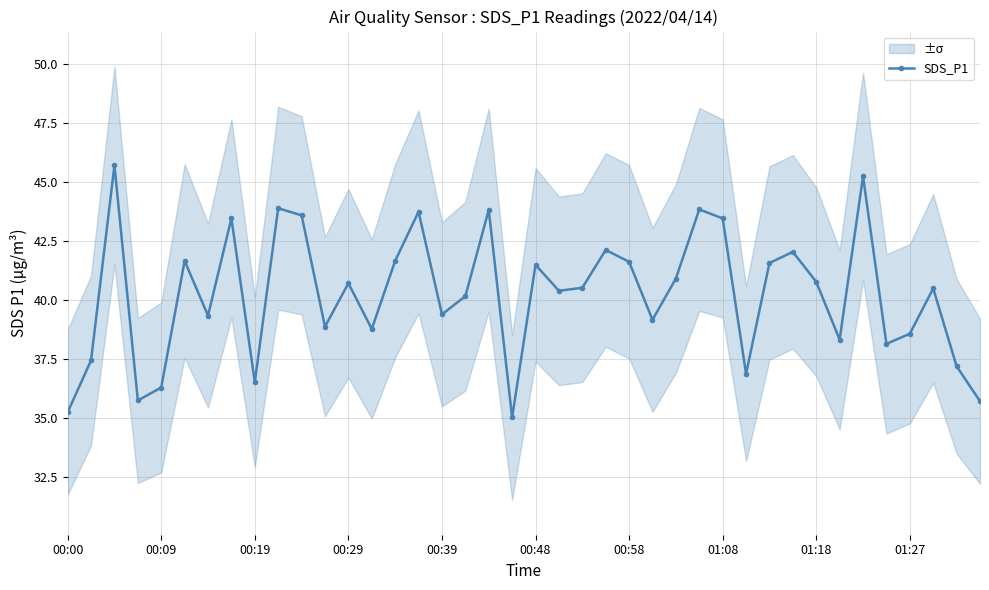

What is the greatest value displayed?

45.7